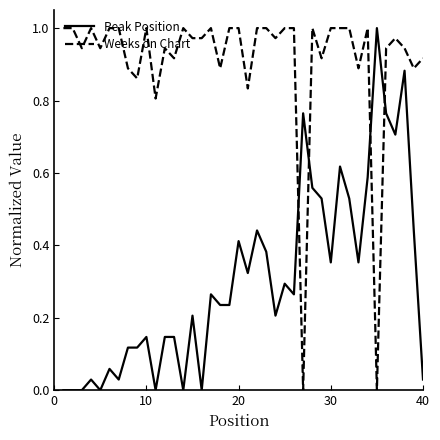

List the series in order of their overall mean, highest first.

Weeks on Chart, Peak Position